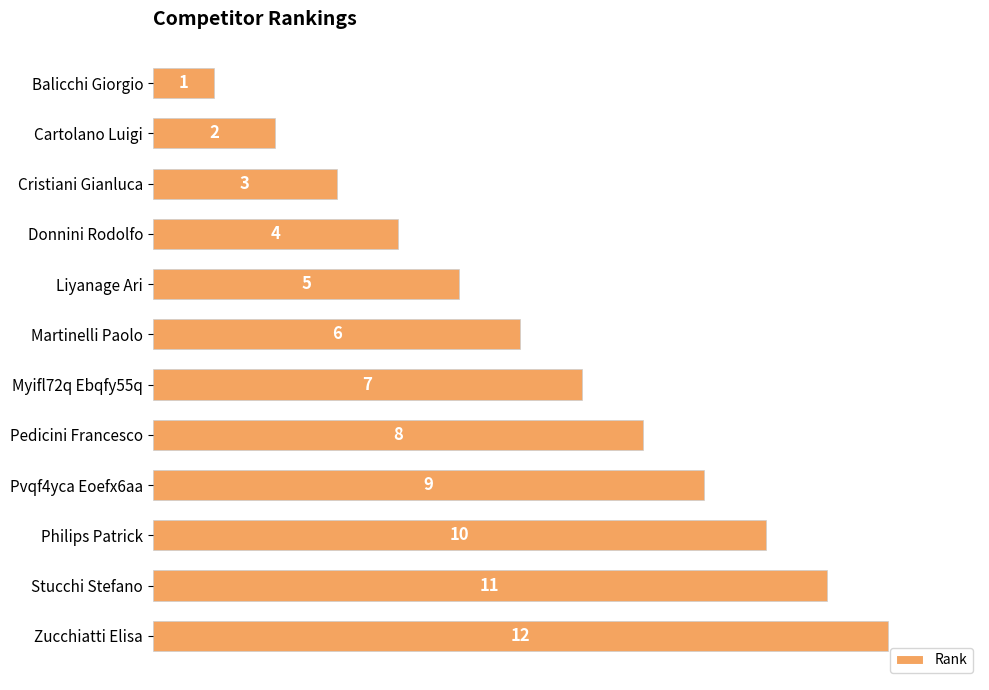

The value at Zucchiatti Elisa is 12. True or false?

True